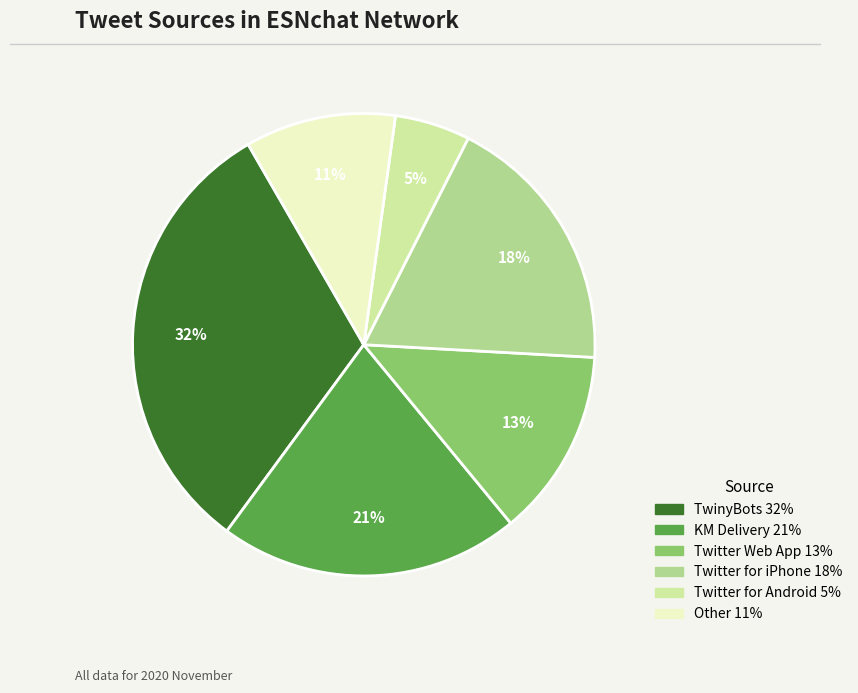

Is there any slice that represents more than half of the pie?

No